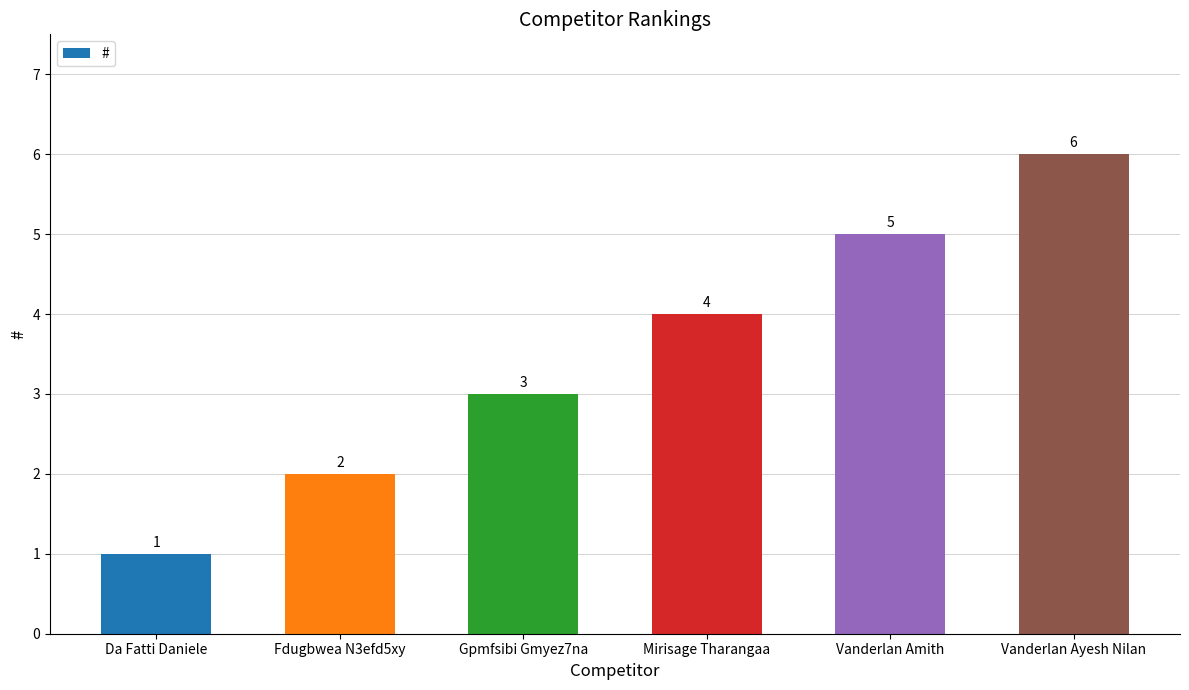

Which label corresponds to the largest value in the chart?

Vanderlan Ayesh Nilan